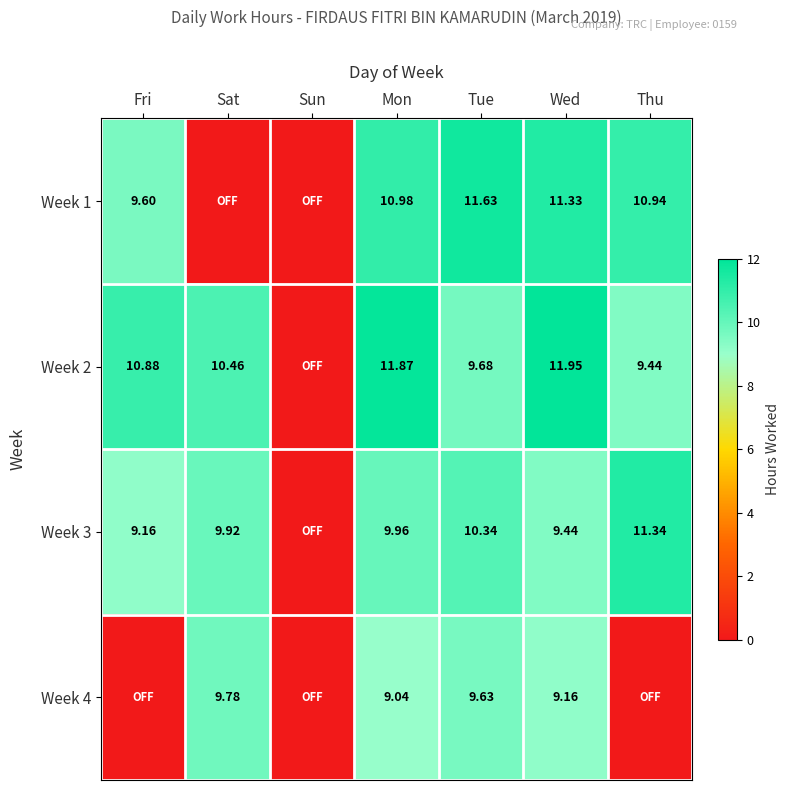

Where is Week 1 nearest to the value 5?

Fri